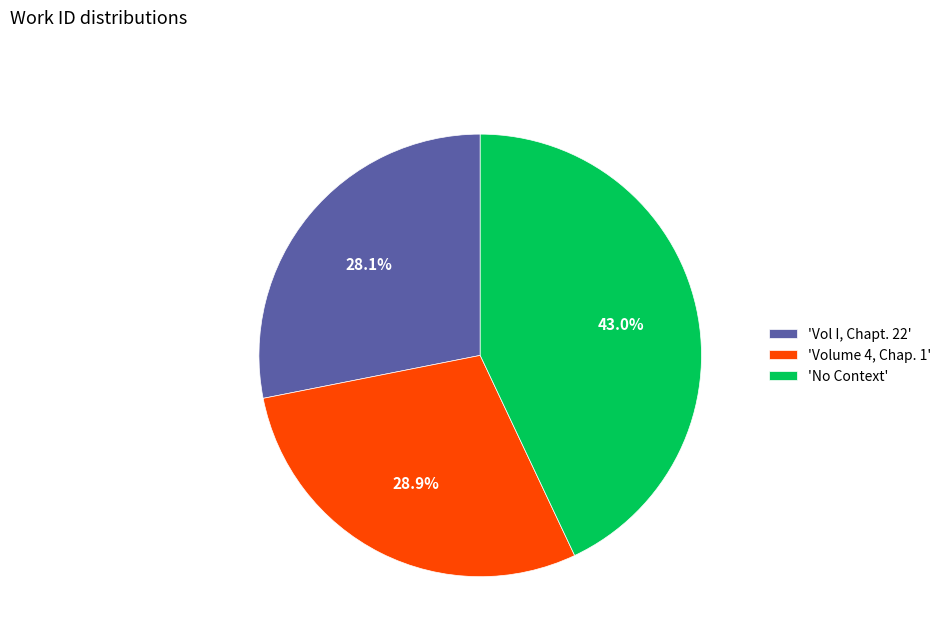

Is there any slice that represents more than half of the pie?

No